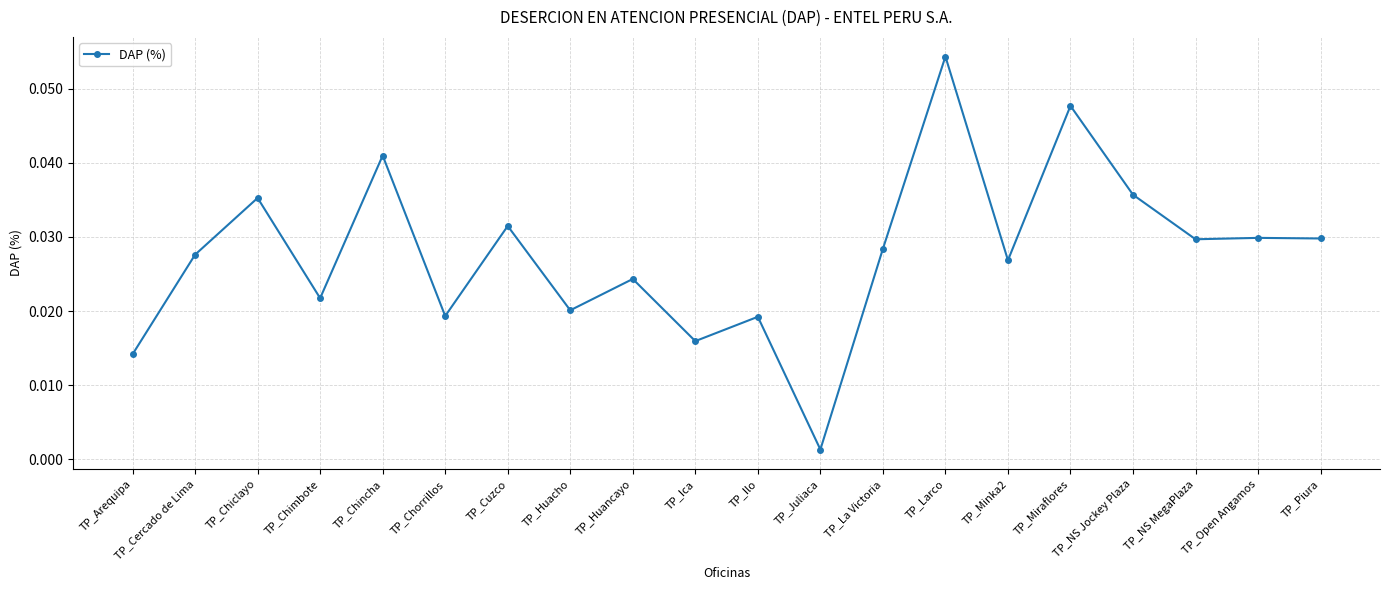

True or false: the data has more than 0 interior local peaks.

True